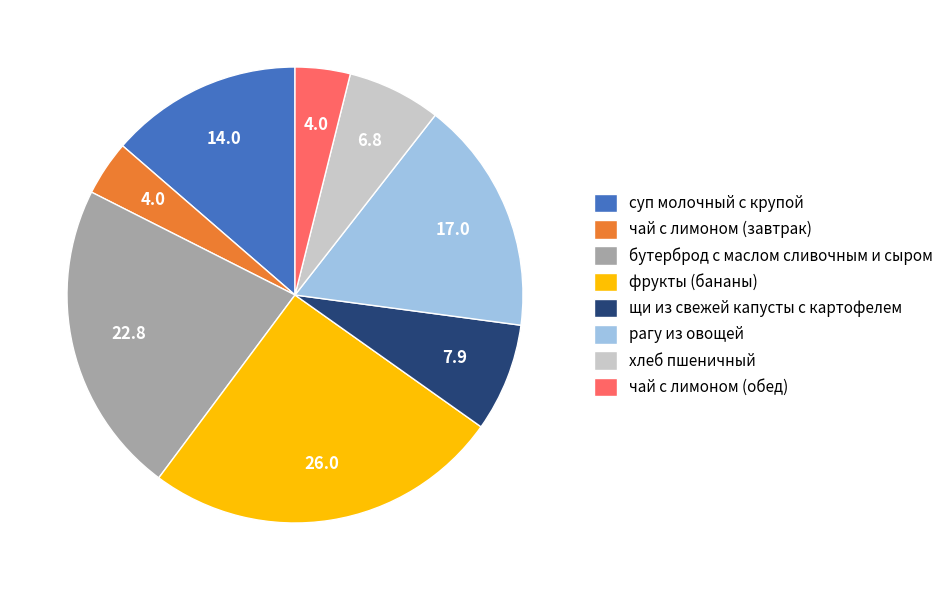

Does щи из свежей капусты с картофелем account for over 50% of the chart?

No